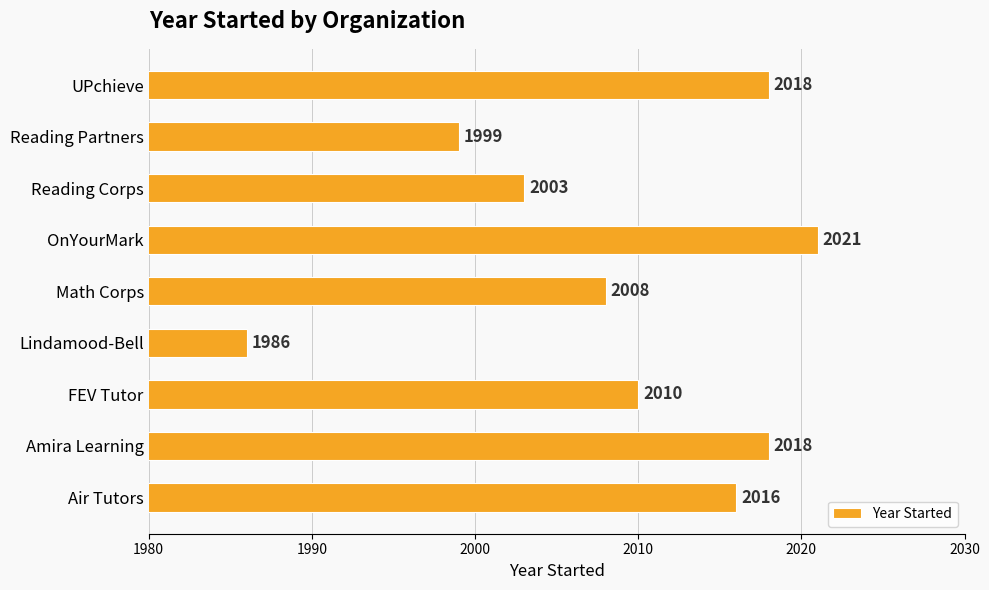

Reading top to bottom, extract all data points from this chart.

UPchieve=2018	Reading Partners=1999	Reading Corps=2003	OnYourMark=2021	Math Corps=2008	Lindamood-Bell=1986	FEV Tutor=2010	Amira Learning=2018	Air Tutors=2016